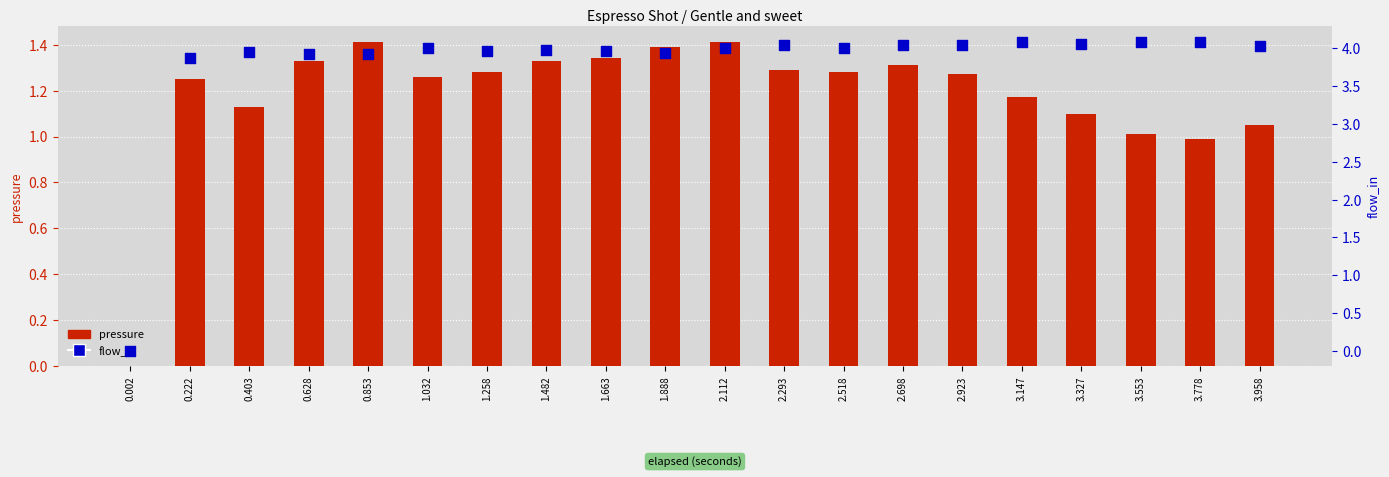

Which series reaches the minimum Y coordinate?

pressure